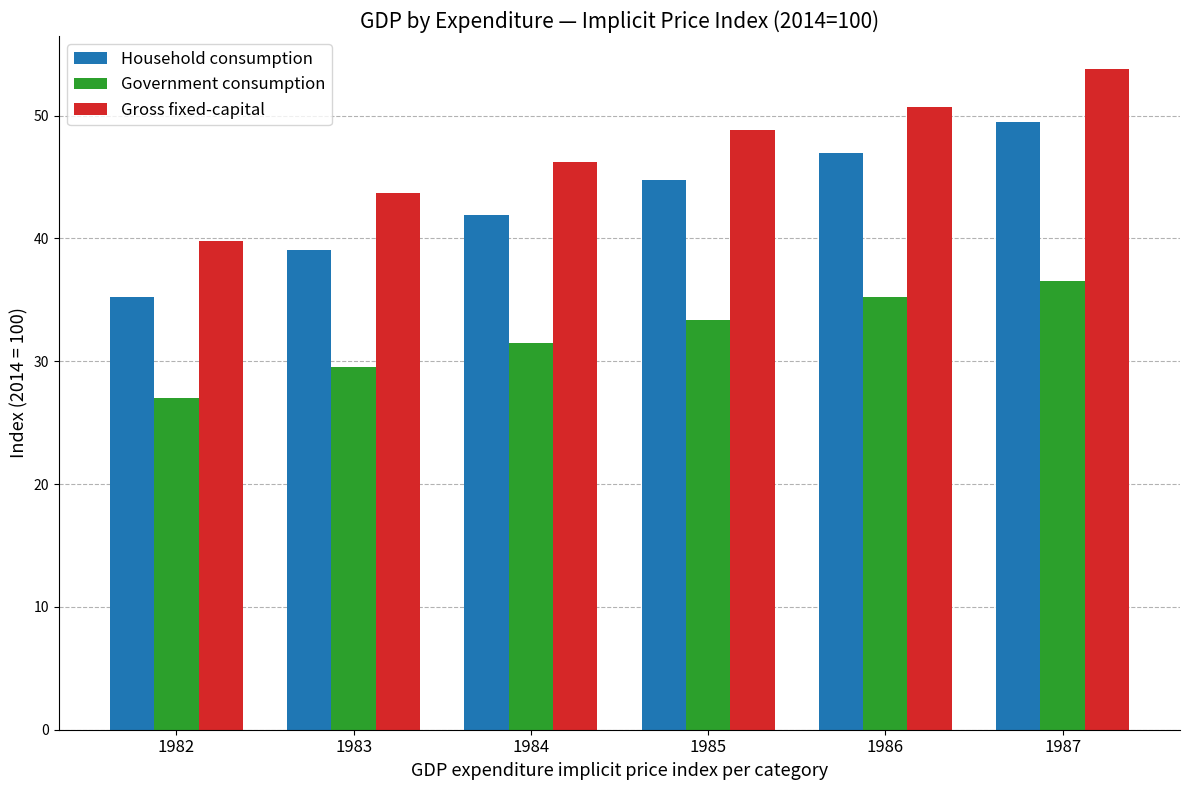

Which label corresponds to the smallest value in the chart?

1982